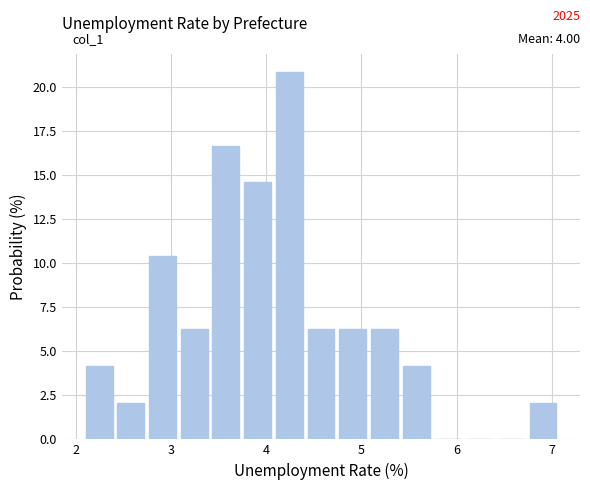

Around what value on the x-axis is the tallest bar? Give the approximate position of its centre, as read against the axis.

4.2